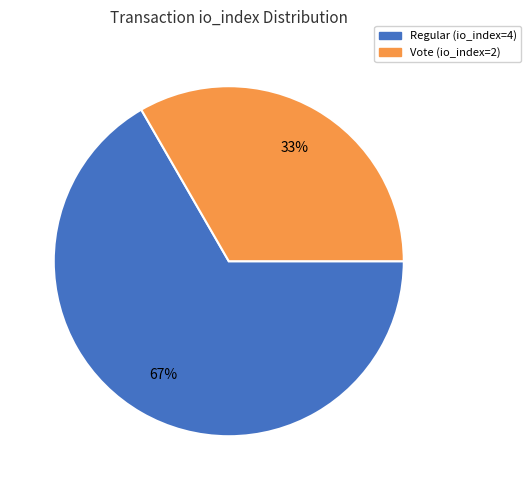

To the nearest percent, what portion does Vote (io_index=2) represent?

33%